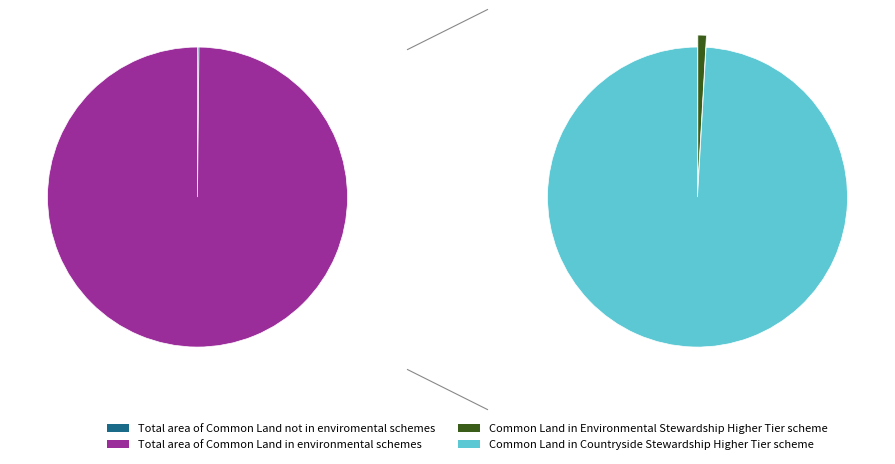

Rank the categories by value from highest to lowest.

500000, 90100, 830, 800